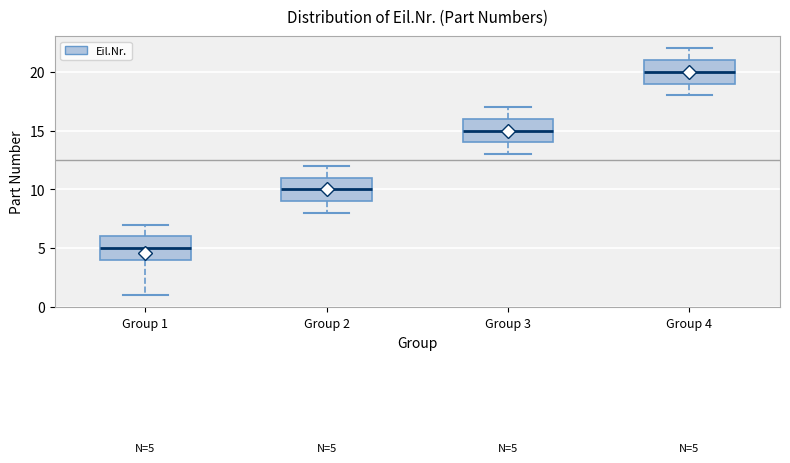

Which box has the highest median line?

Group 4